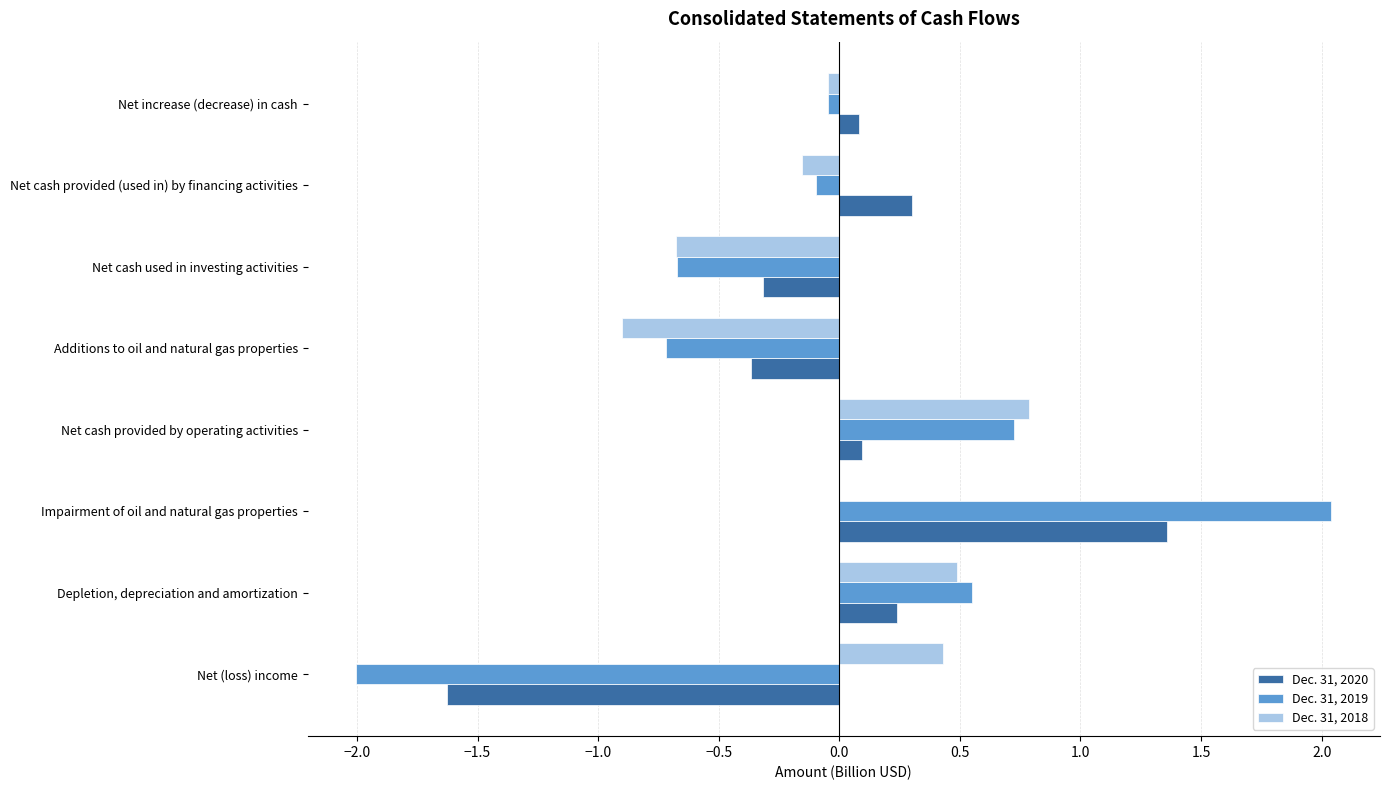

What are all the series names shown in the legend?

Dec. 31, 2020, Dec. 31, 2019, Dec. 31, 2018